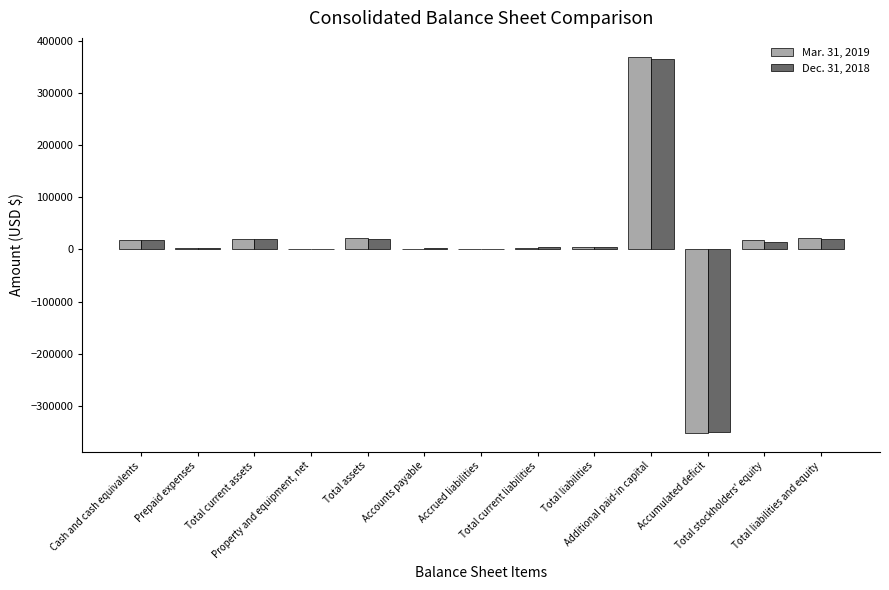

What is the maximum value for Mar. 31, 2019?

369958